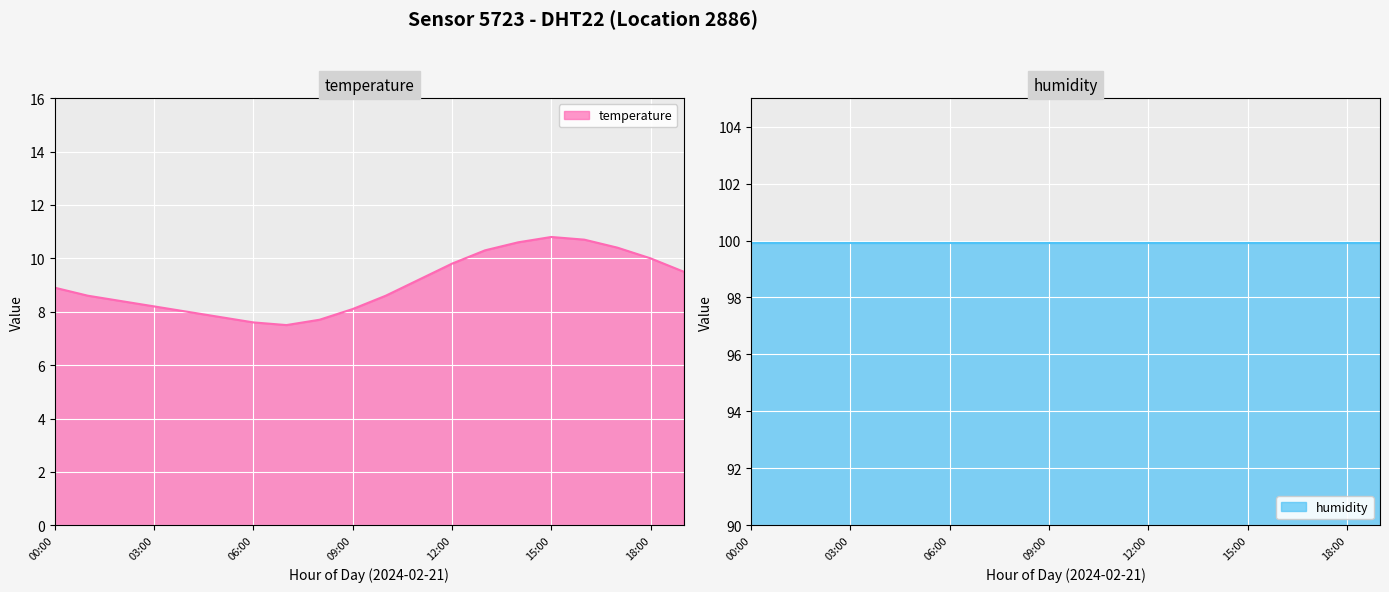

What is the change in value from 00:00 to 08:00?

-1.2